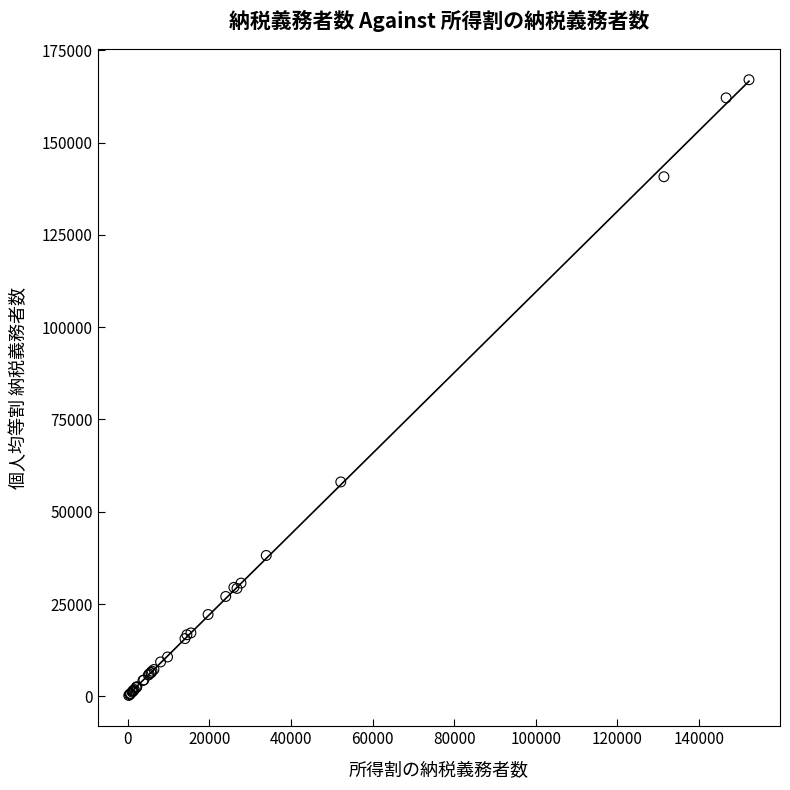

What Y value in the scatter plot is closest to 83627?

58082